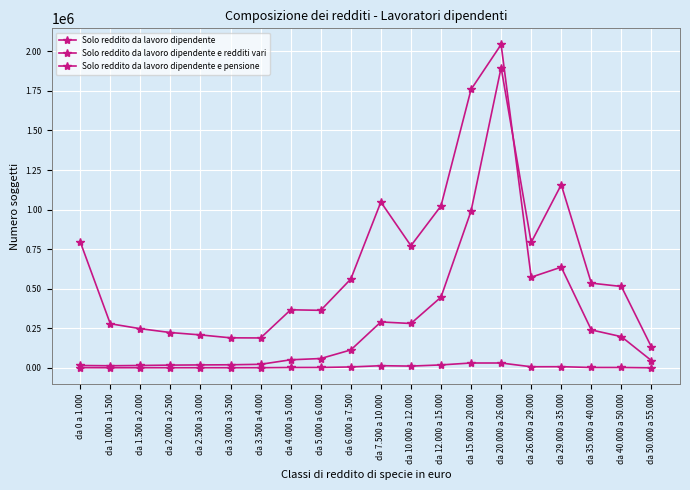

What is the value of the Solo reddito da lavoro dipendente e redditi vari point at the 3rd from the left?

15572